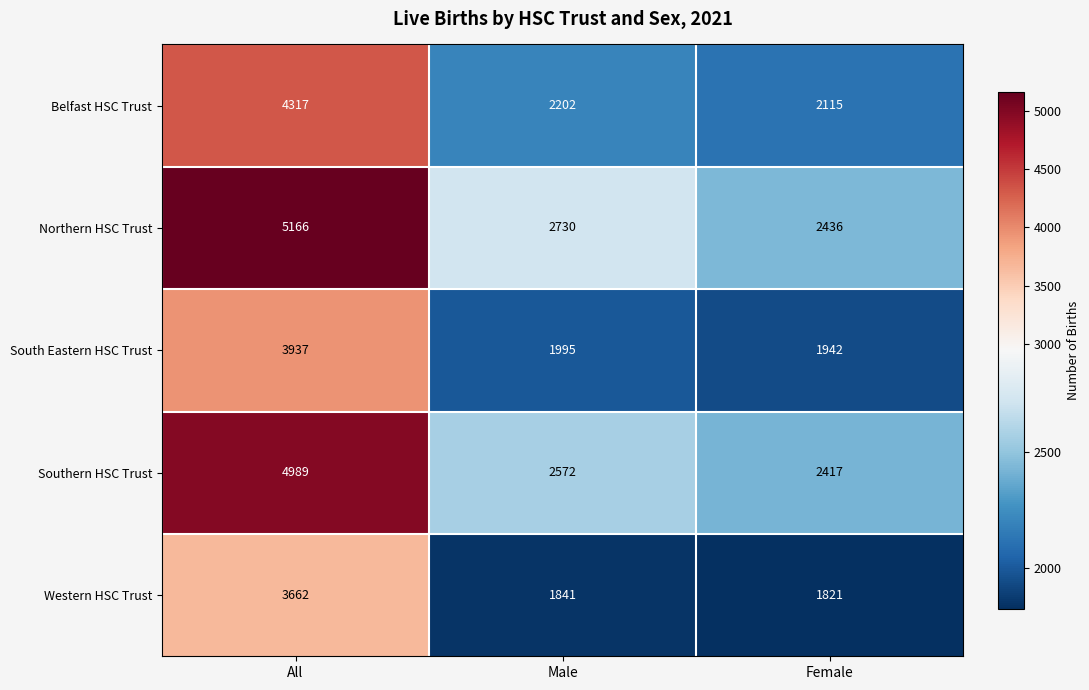

How many series are shown in this chart?

5